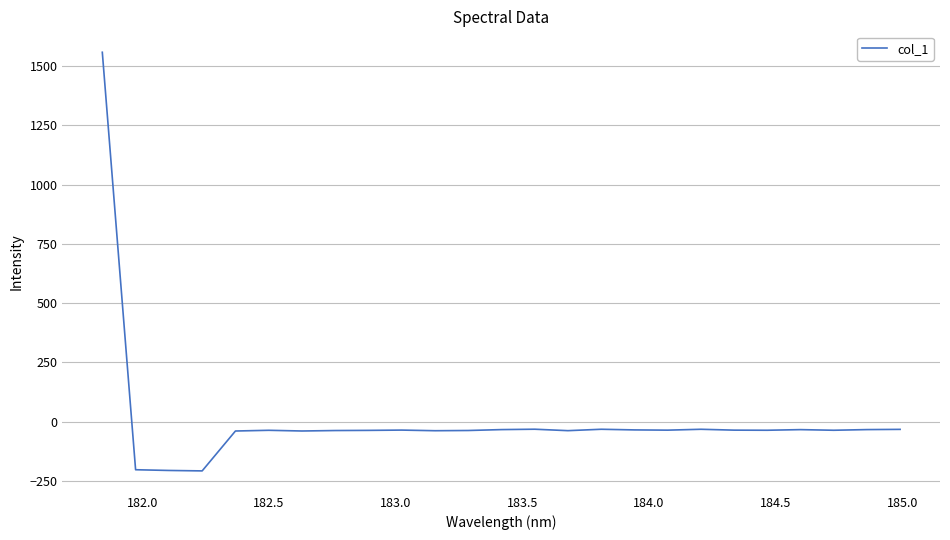

How many lines are shown in the chart?

1